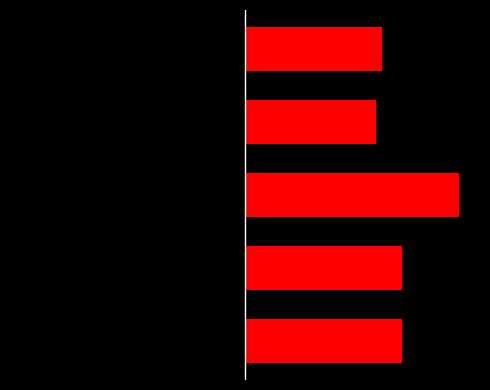

At which category does the chart reach its minimum across all series?

2